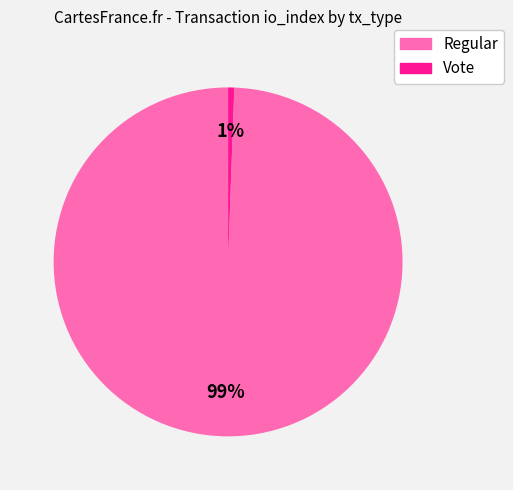

Combined, do Vote and Regular account for over 50%?

Yes